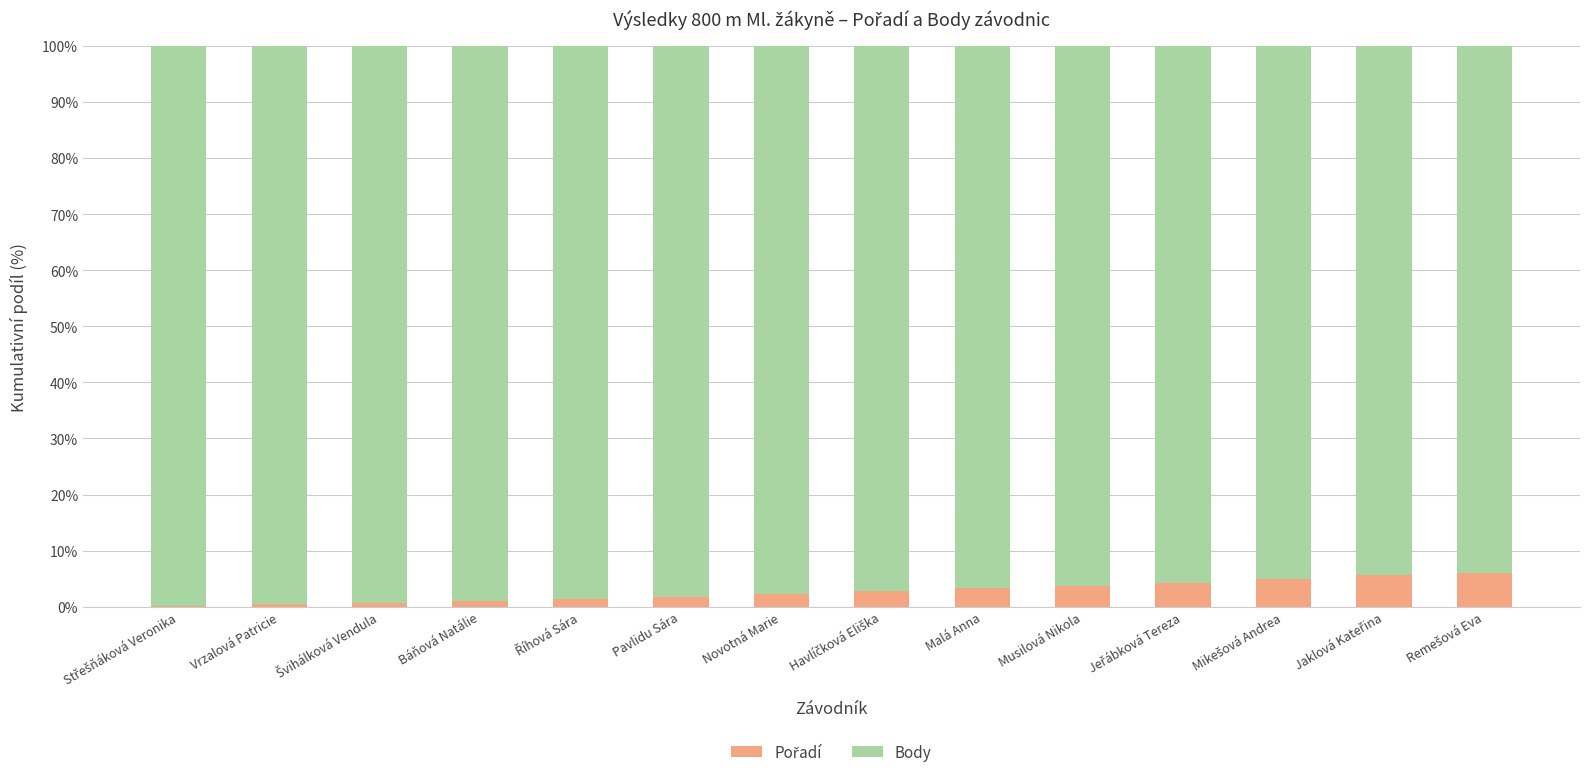

How many data points does each series have?

14